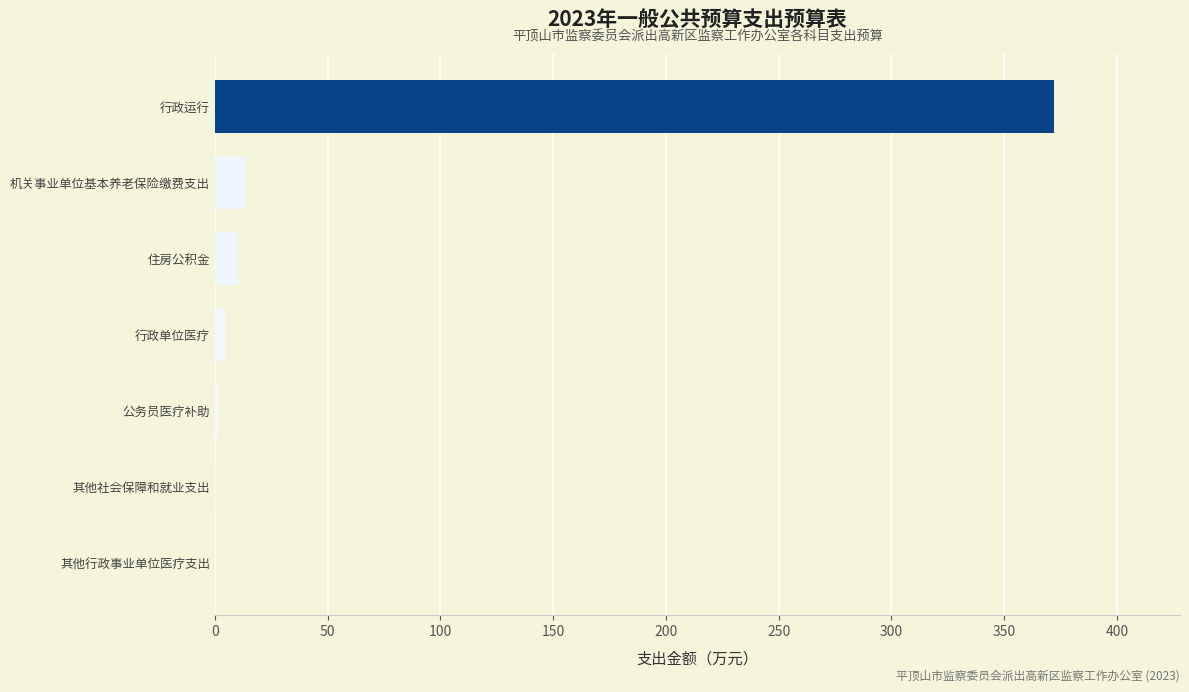

Count the number of values greater than 4.

4